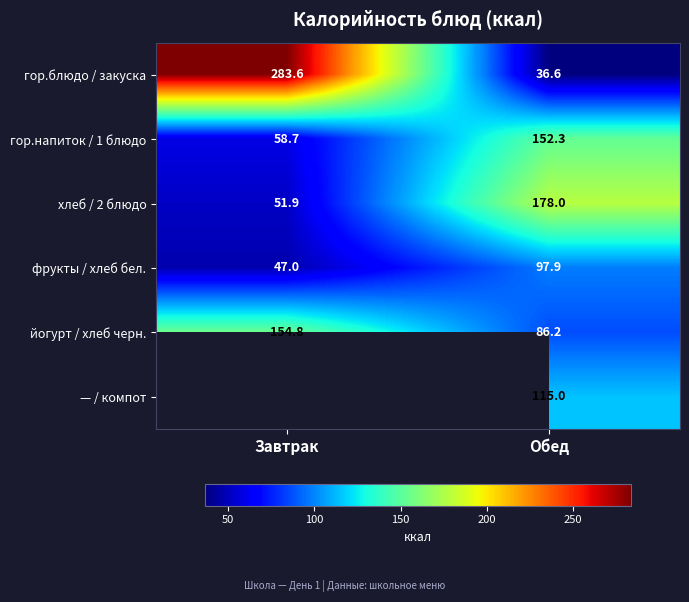

Is it true that гор.напиток / 1 блюдо equals 152.3 at Обед?

True